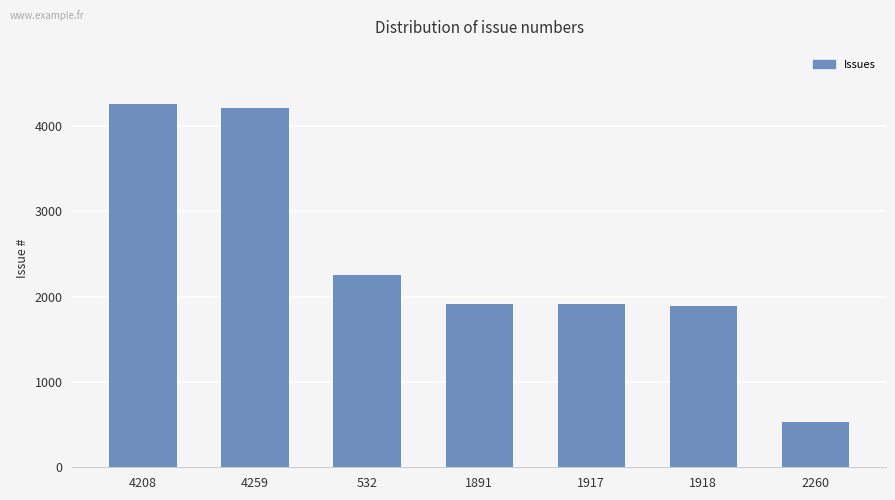

How many series are shown in this chart?

1